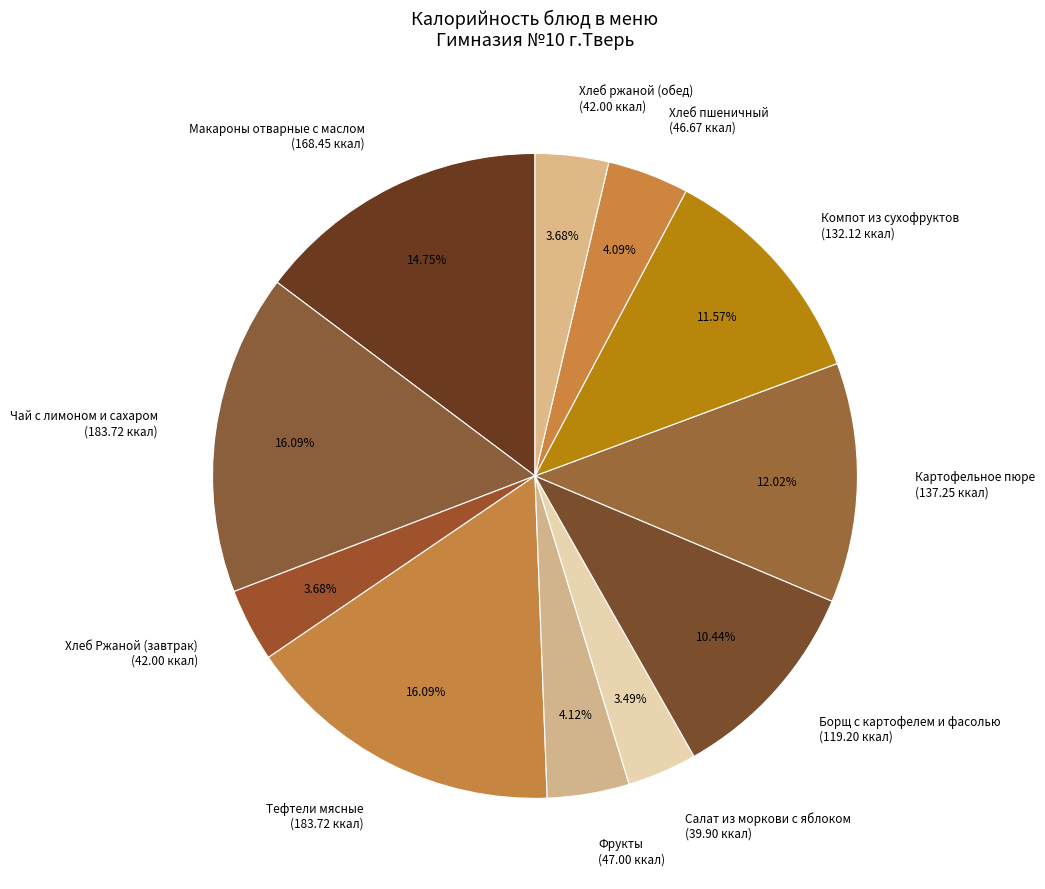

To the nearest percent, what percentage of the pie is Борщ с картофелем и фасолью?

10%